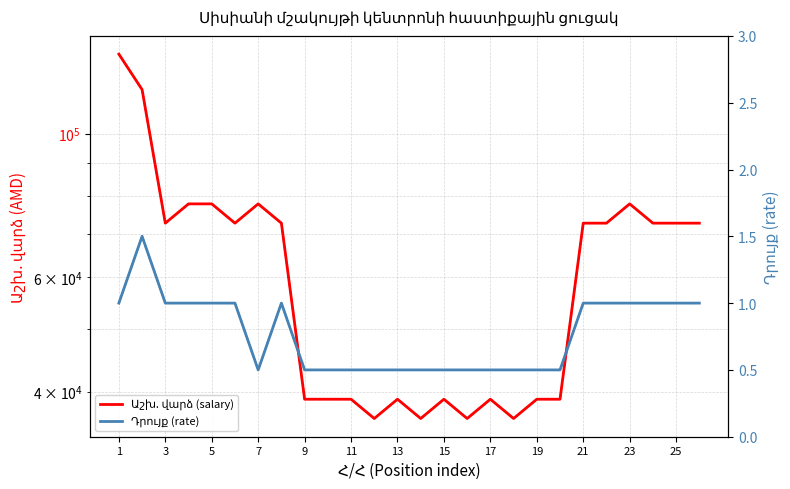

Between 3 and 17, which series saw the biggest shift?

Աշխ. վարձ (salary)